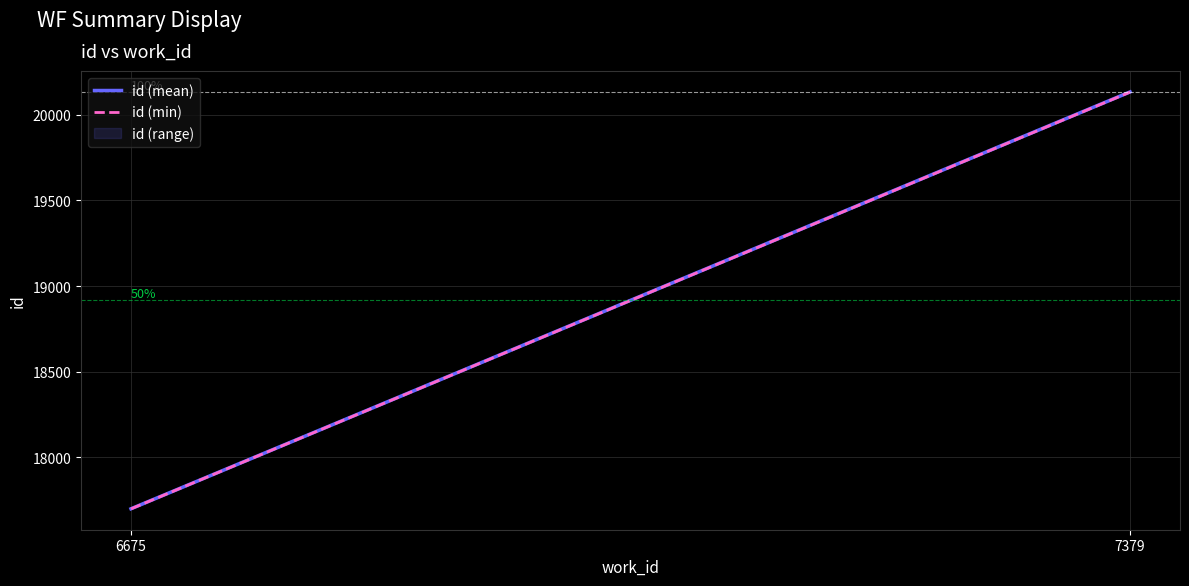

What is the lowest value of the id (mean) series?

17698.5